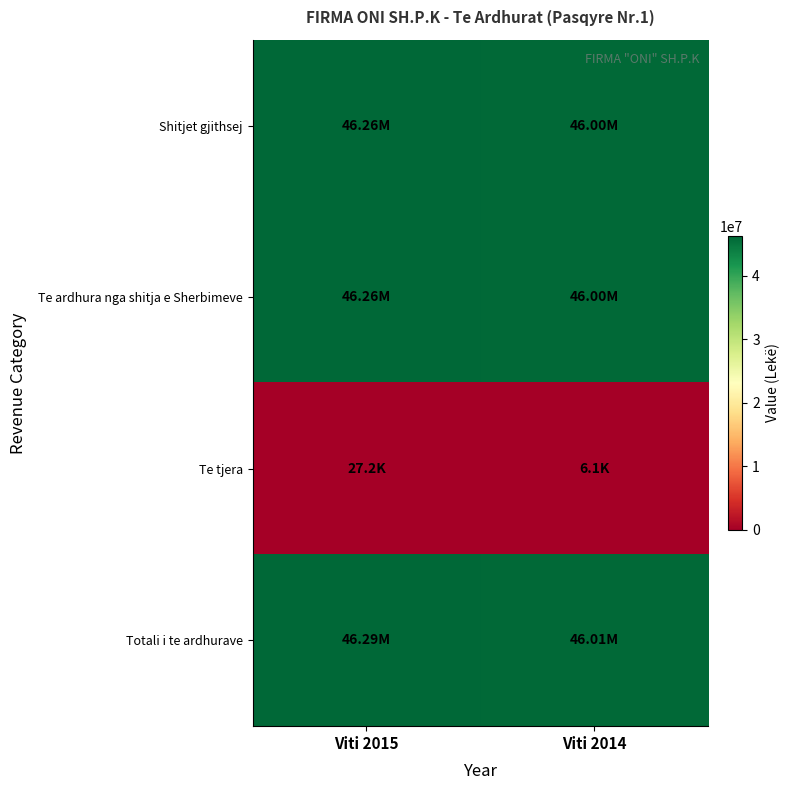

What is the maximum value shown in the chart?

46290256.8